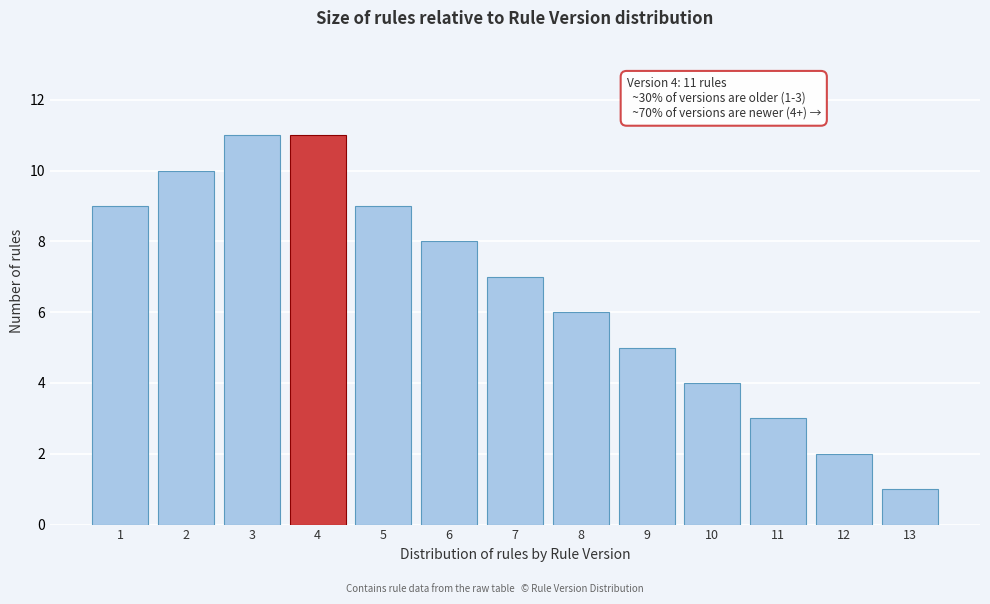

Reading left to right, extract all data points from this chart.

1=9	2=10	3=11	4=11	5=9	6=8	7=7	8=6	9=5	10=4	11=3	12=2	13=1